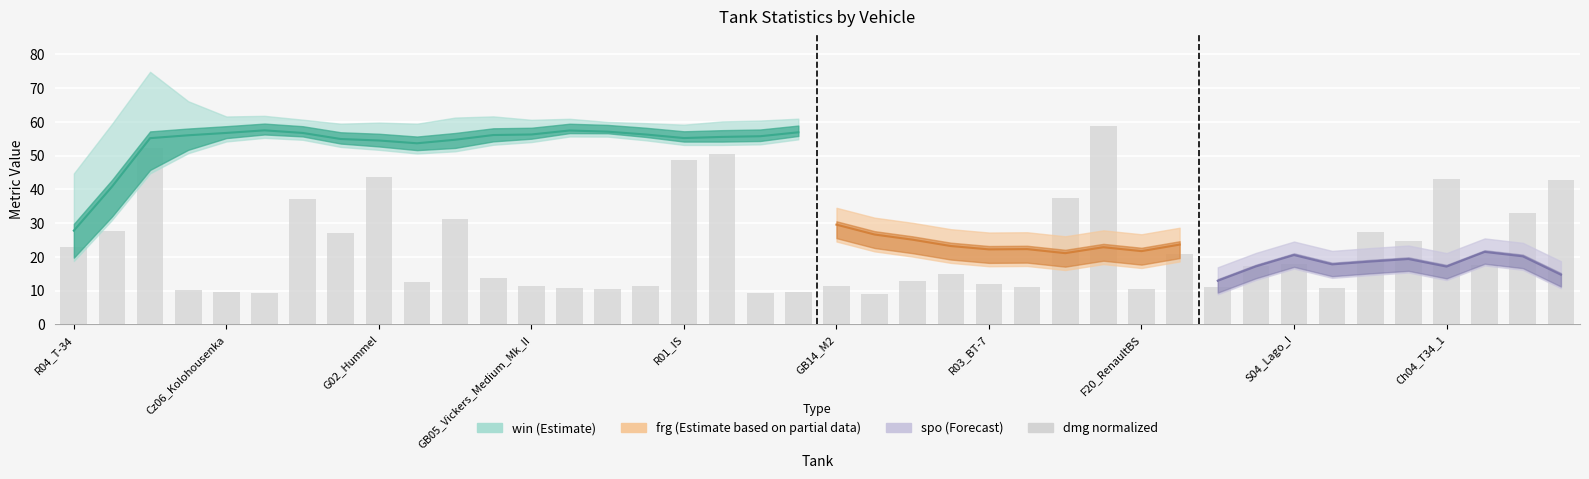

True or false: the data shows 27.3 at 34.

True